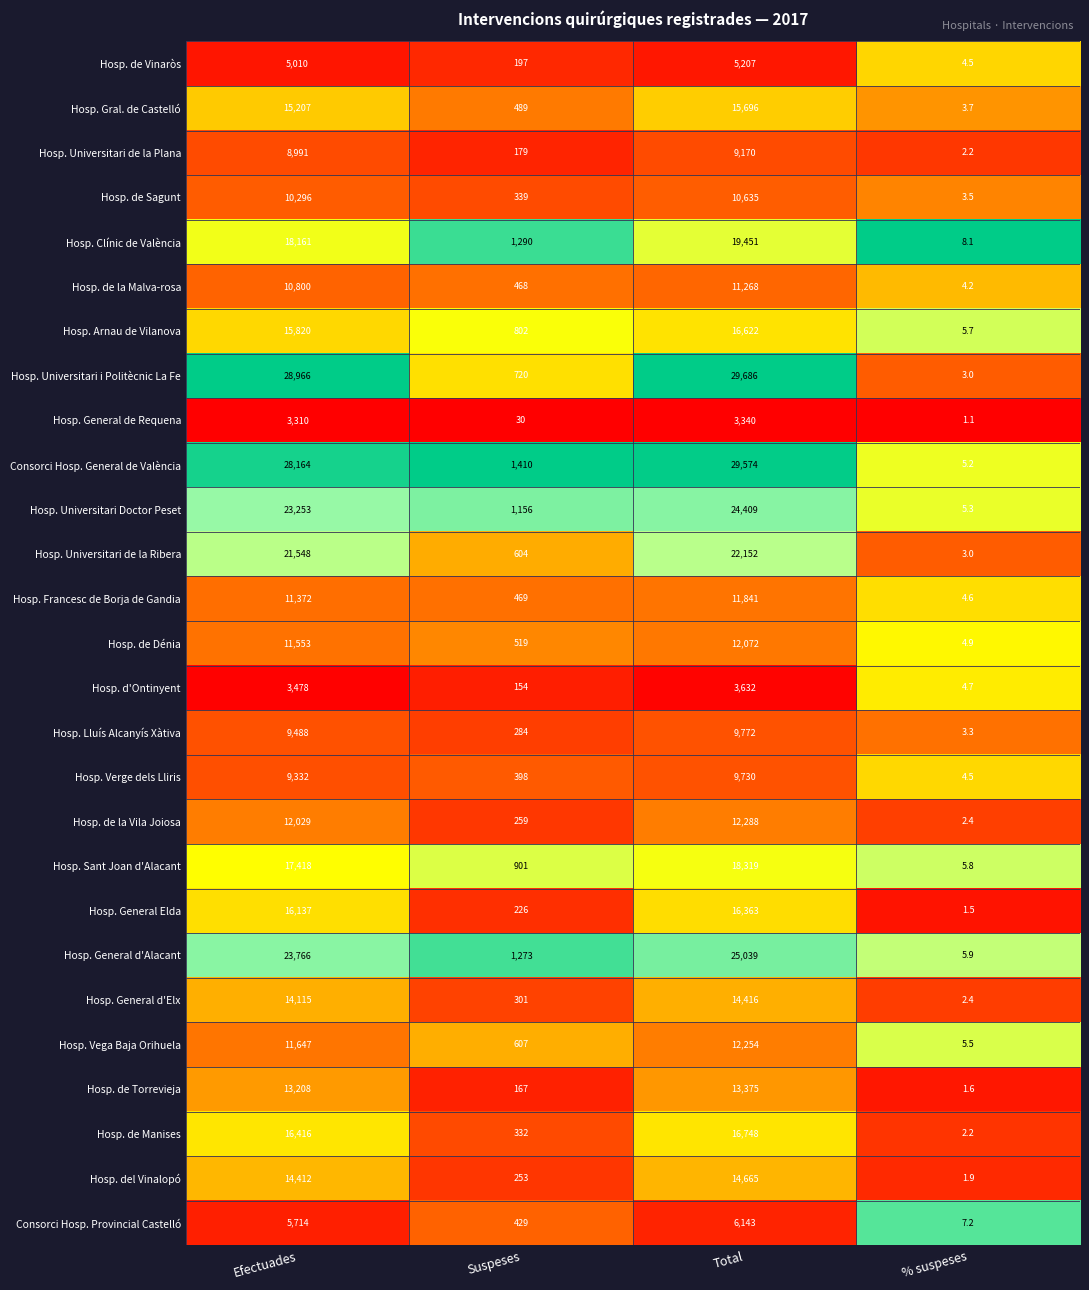

Which series has the largest total across all categories?

Hosp. Universitari i Politècnic La Fe